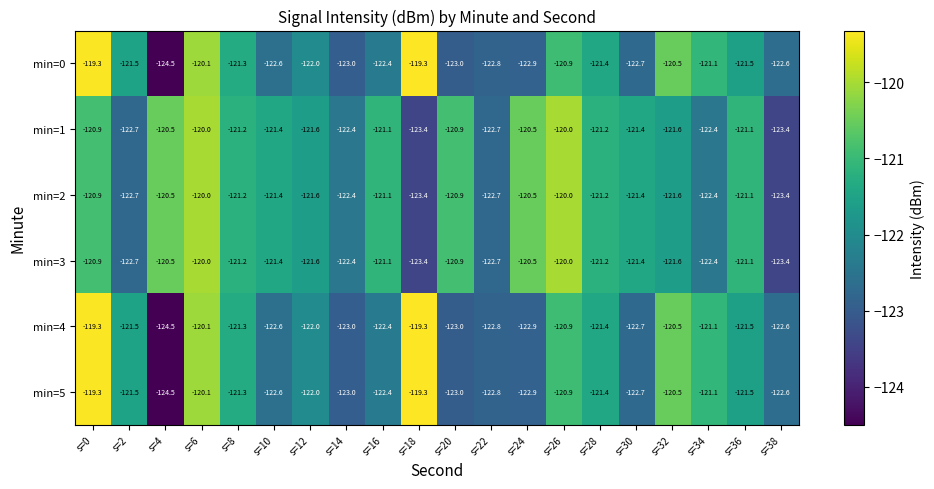

What is the spread (max minus min) of values at s=4?

4.0